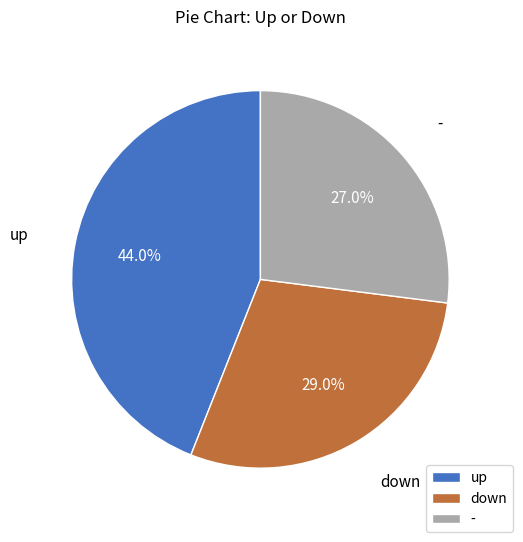

To the nearest percent, what is the difference between the - and down slice percentages?

2%